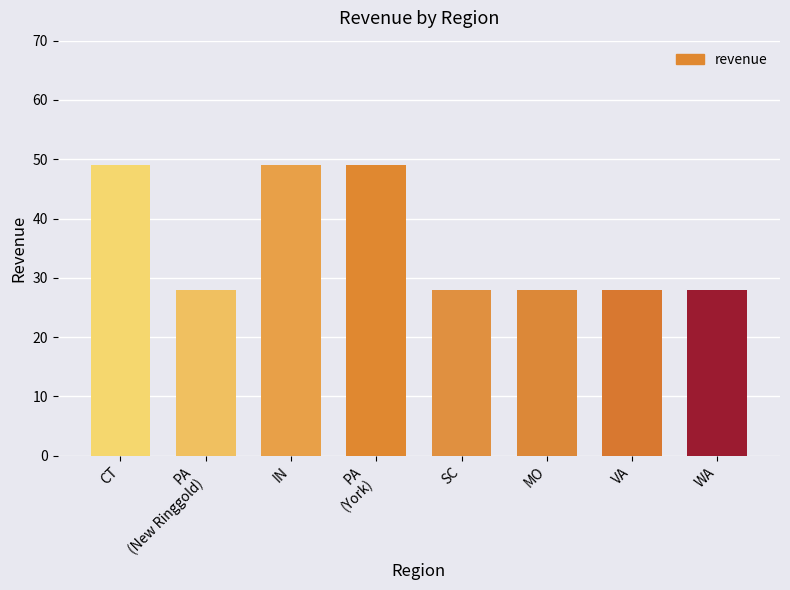

What is the approximate value at VA?

28